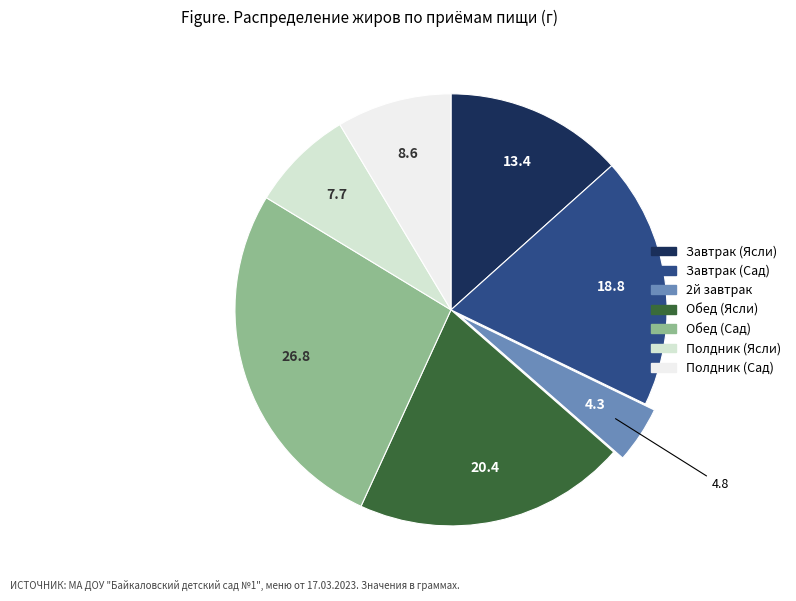

Is there any slice that represents more than half of the pie?

No